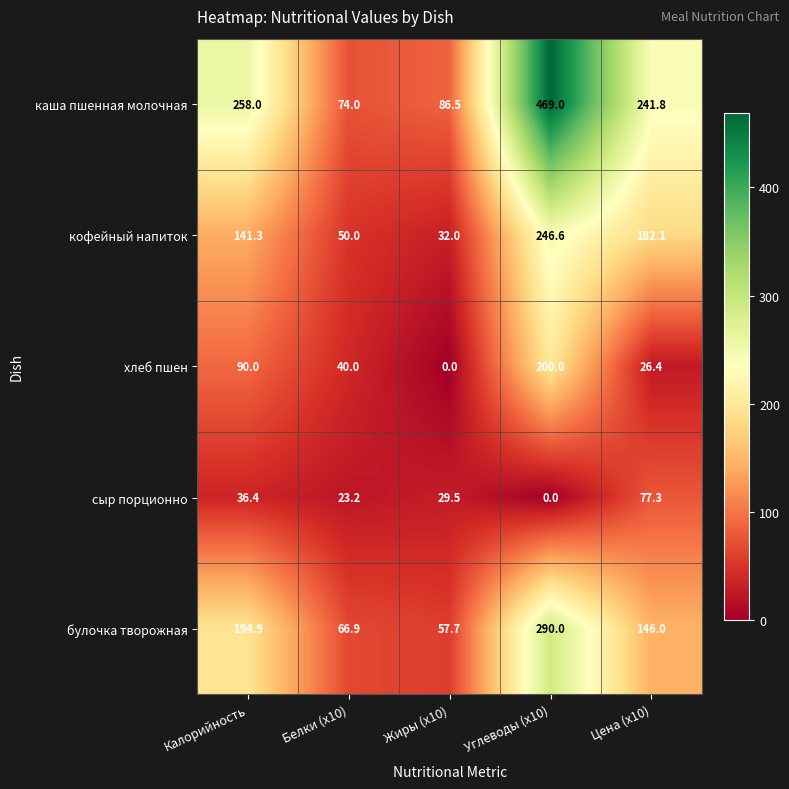

At how many categories does at least one series exceed 369?

1